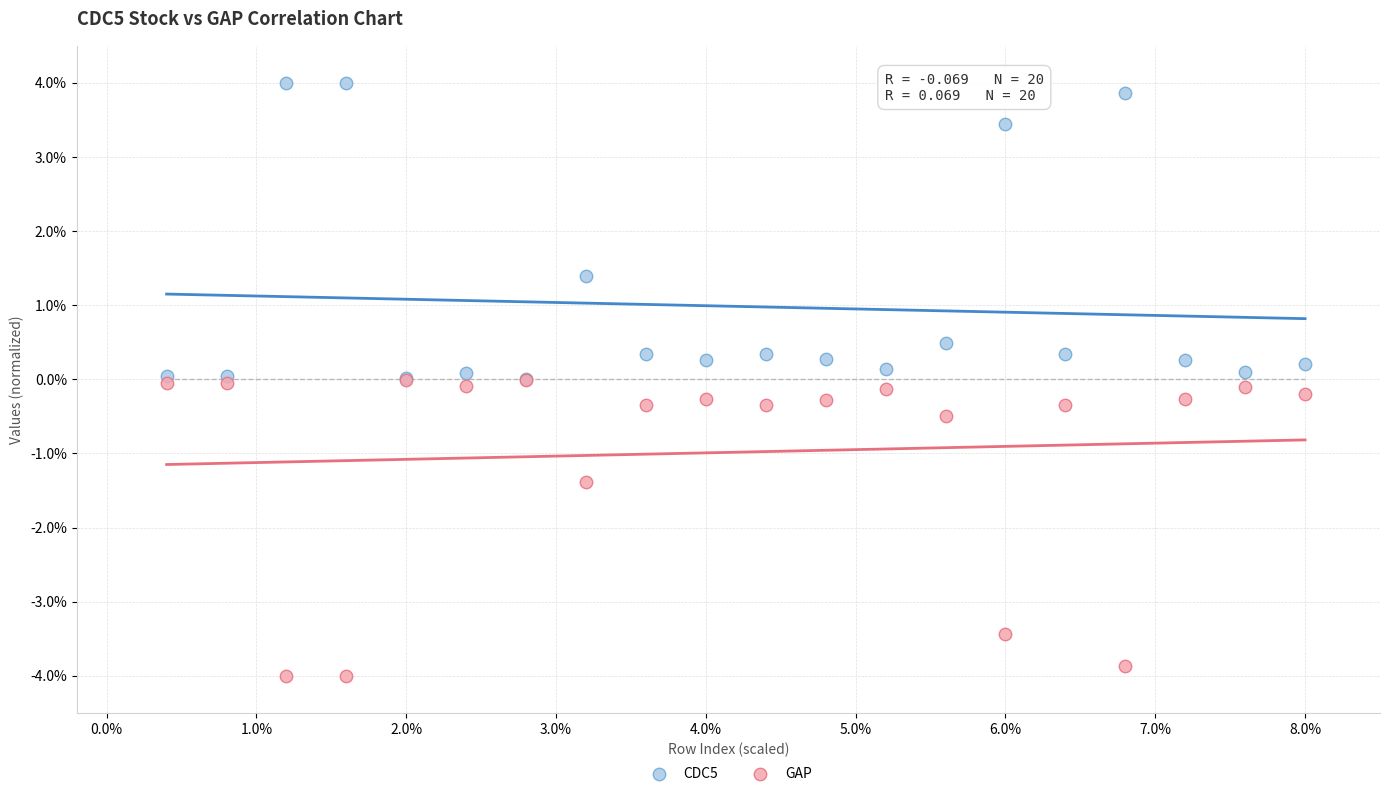

In the GAP series, what Y value is closest to -2?

-1.4